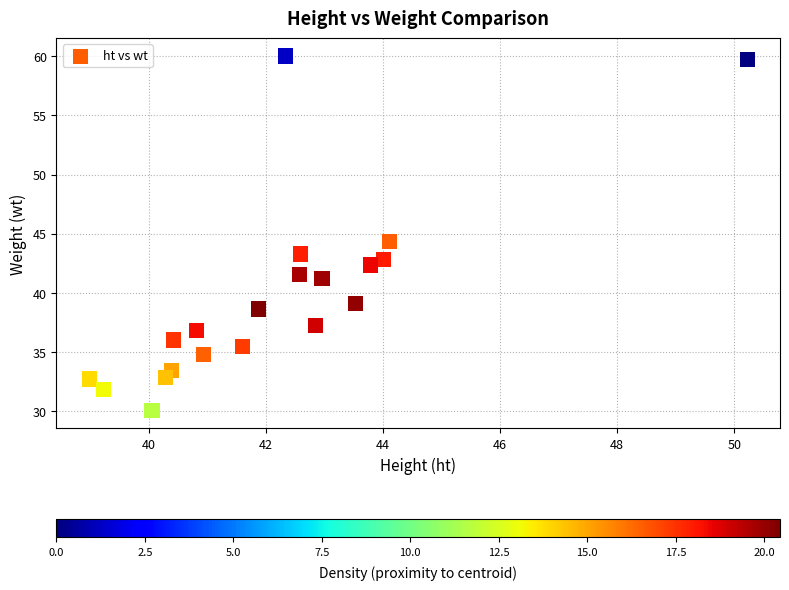

What Y value in the scatter plot is closest to 45?

44.3